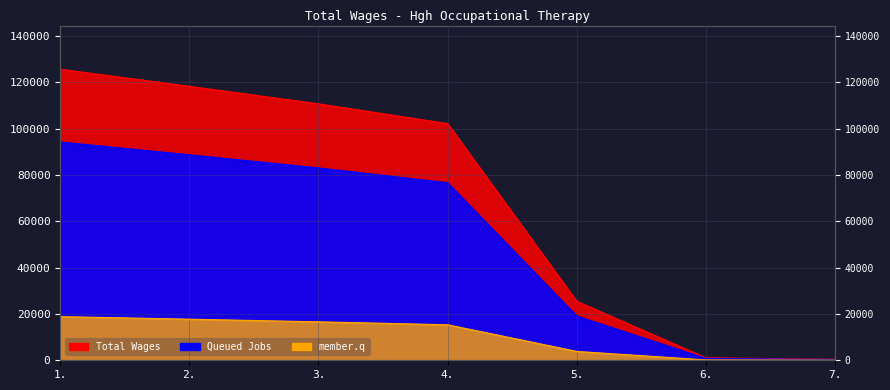

Where does the data first go above 102227?

1.